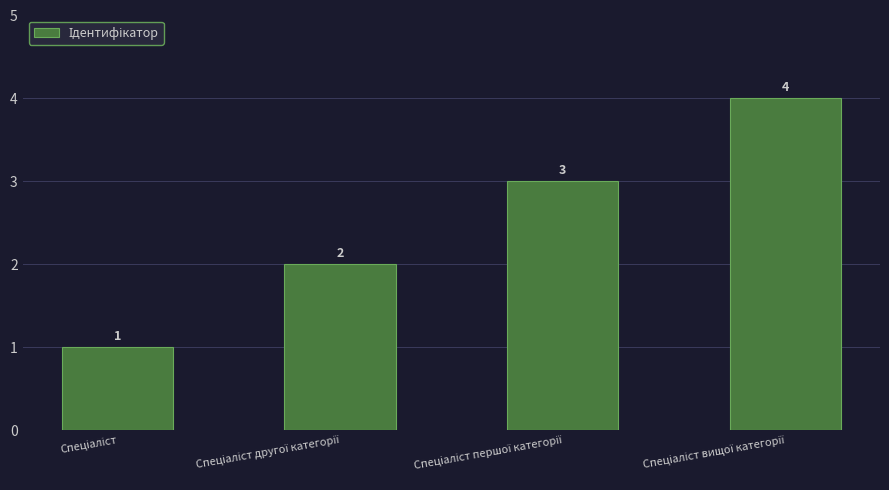

What is the greatest value displayed?

4